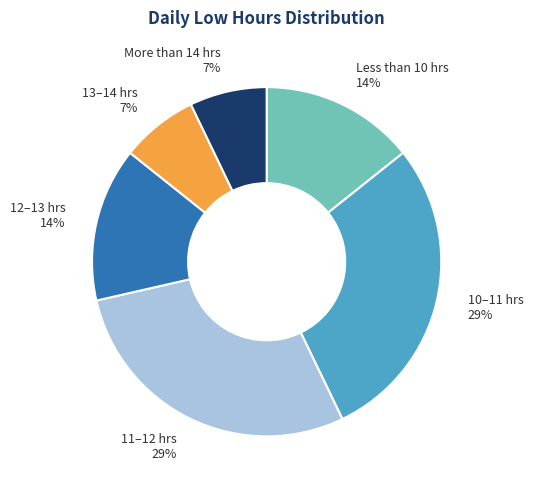

Is it true that Less than 10 hrs is 14% of the pie?

True